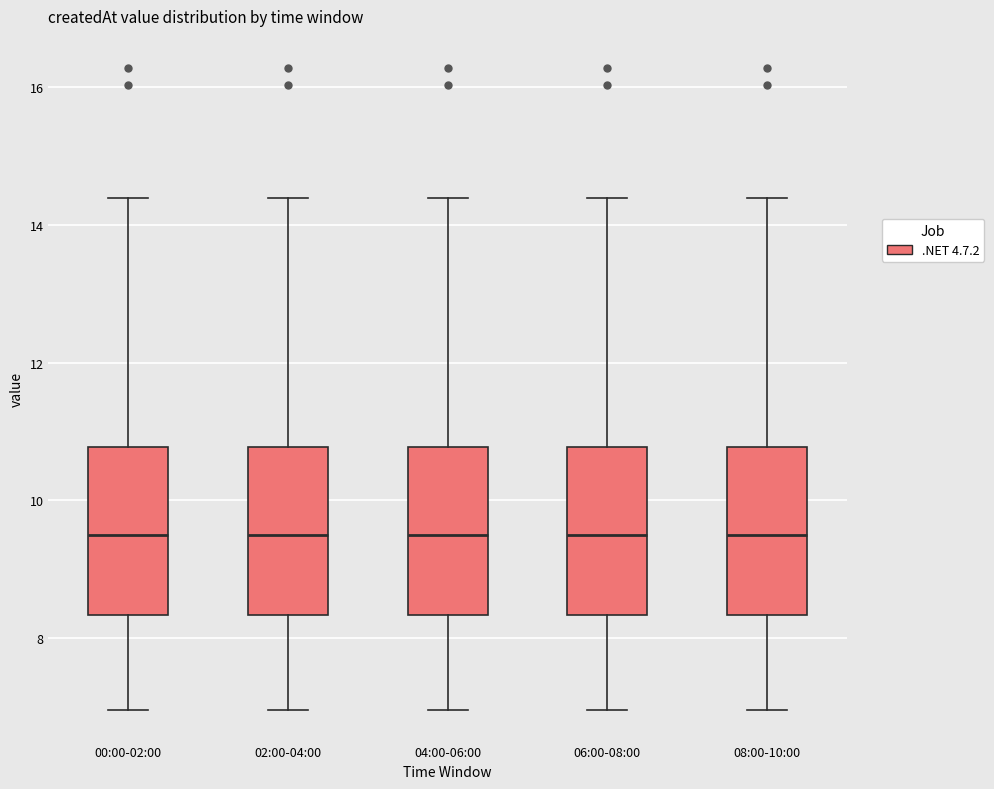

Where does the upper whisker of the box for 02:00-04:00 end on the y-axis? The values are not printed on the chart, so give them approximately, as read against the axis.

14.4